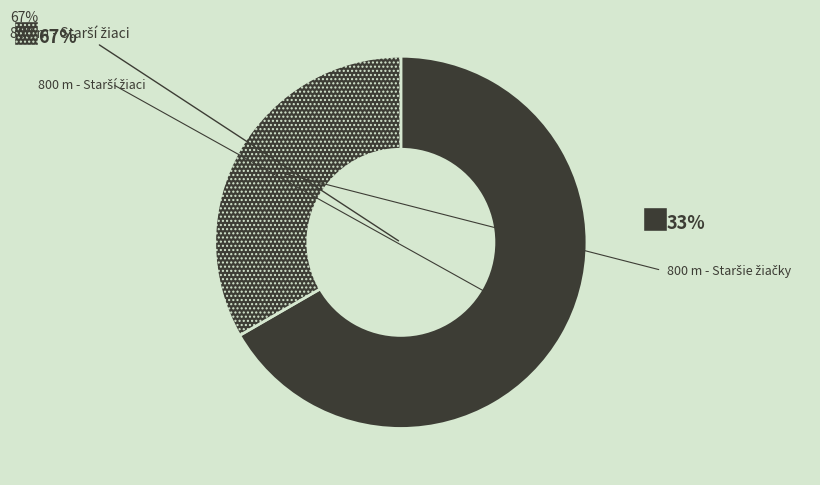

Rank the categories by value from highest to lowest.

800 m - Starší žiaci, 800 m - Staršie žiačky